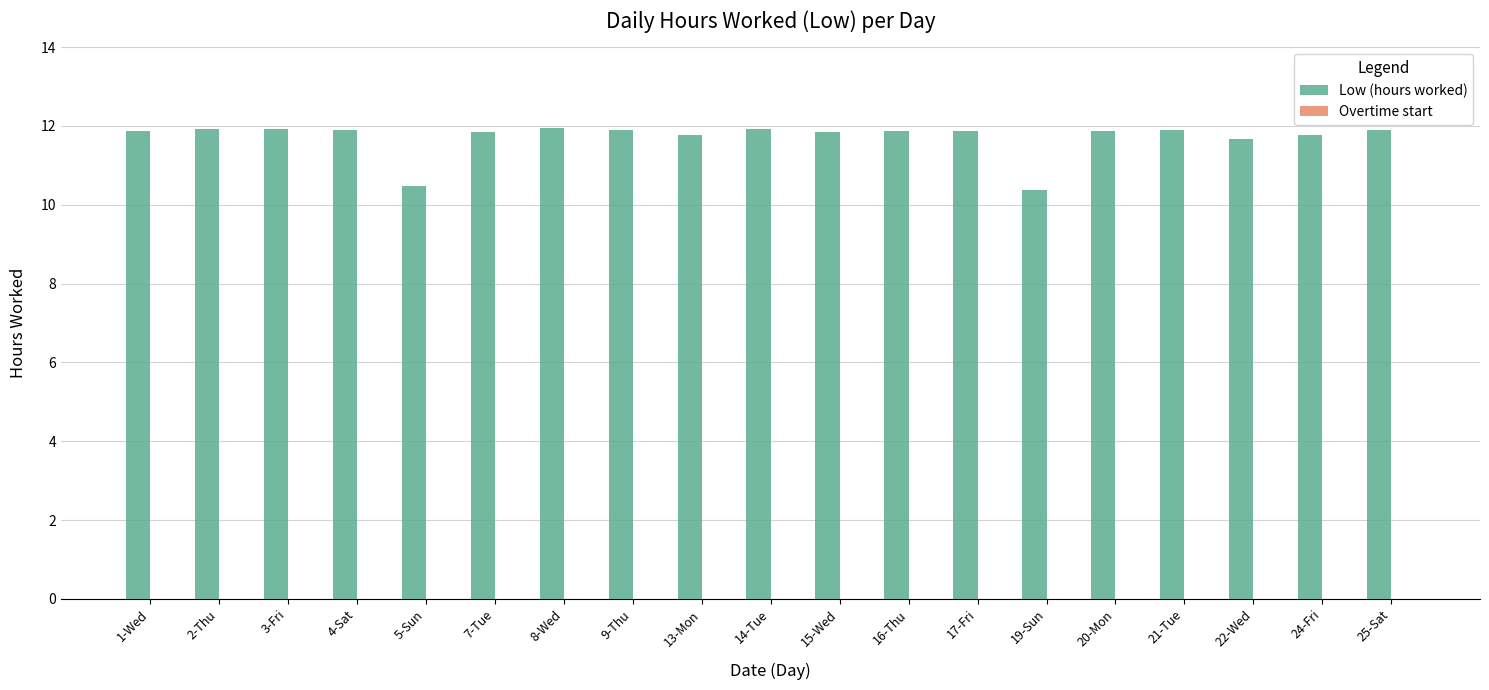

Is it true that the value at 22-Wed is 11.7?

True